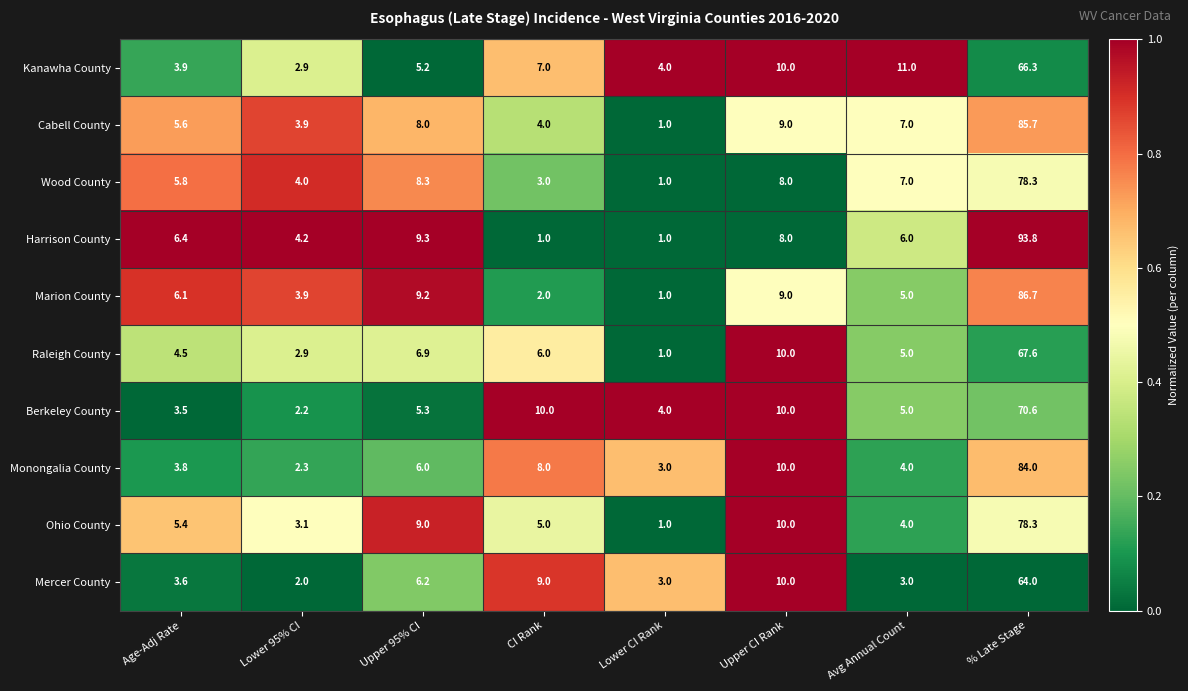

Rank the series at Upper 95% CI from lowest to highest value.

Kanawha County, Berkeley County, Monongalia County, Mercer County, Raleigh County, Cabell County, Wood County, Ohio County, Marion County, Harrison County